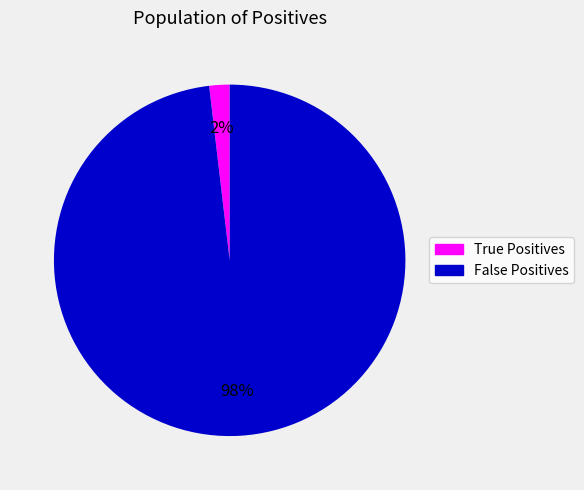

Between True Positives and False Positives, which is larger?

False Positives